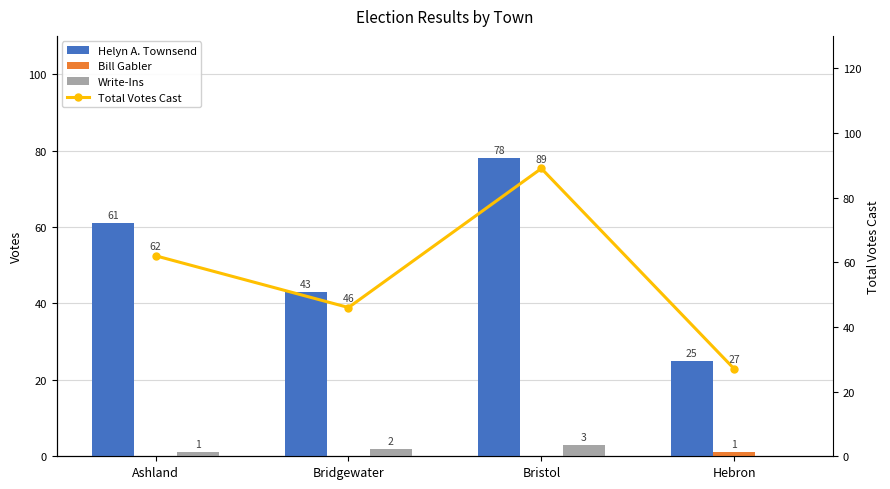

What is the total value across all series at Bristol?

170